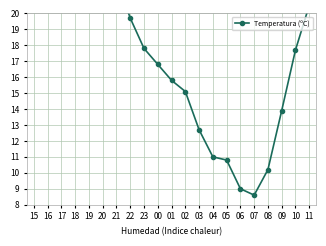

What is the sum of the values at 05 and 02?

25.9